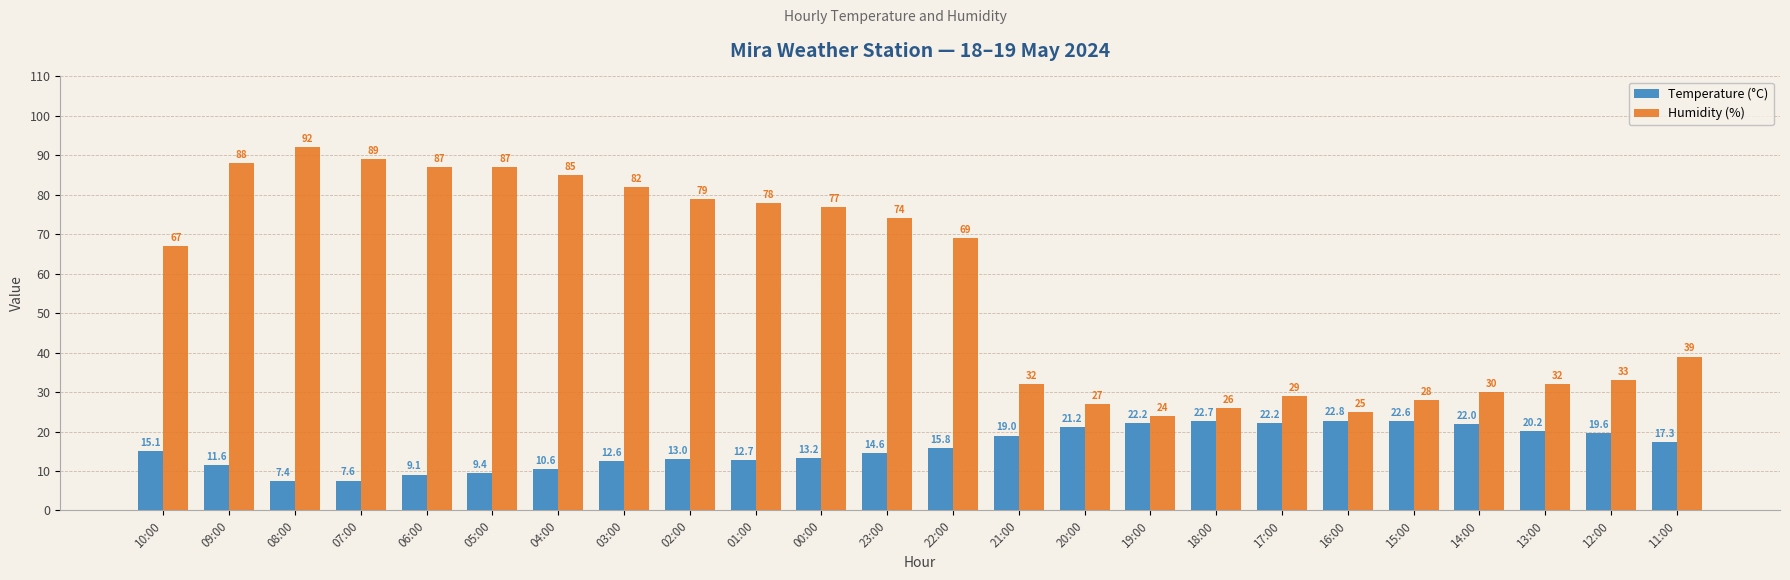

Reading left to right, what are all the values shown in this chart?

Temperature (°C): 10:00=15.1	09:00=11.6	08:00=7.4	07:00=7.6	06:00=9.1	05:00=9.4	04:00=10.6	03:00=12.6	02:00=13.0	01:00=12.7	00:00=13.2	23:00=14.6	22:00=15.8	21:00=19.0	20:00=21.2	19:00=22.2	18:00=22.7	17:00=22.2	16:00=22.8	15:00=22.6	14:00=22.0	13:00=20.2	12:00=19.6	11:00=17.3
Humidity (%): 10:00=67.0	09:00=88.0	08:00=92.0	07:00=89.0	06:00=87.0	05:00=87.0	04:00=85.0	03:00=82.0	02:00=79.0	01:00=78.0	00:00=77.0	23:00=74.0	22:00=69.0	21:00=32.0	20:00=27.0	19:00=24.0	18:00=26.0	17:00=29.0	16:00=25.0	15:00=28.0	14:00=30.0	13:00=32.0	12:00=33.0	11:00=39.0